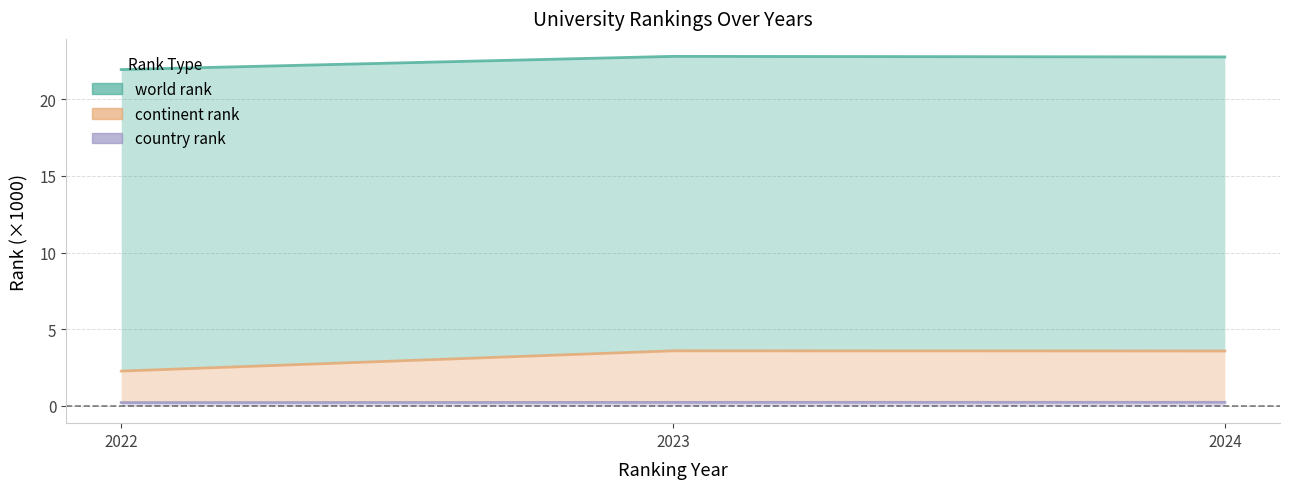

Which series has the widest spread of values?

continent rank